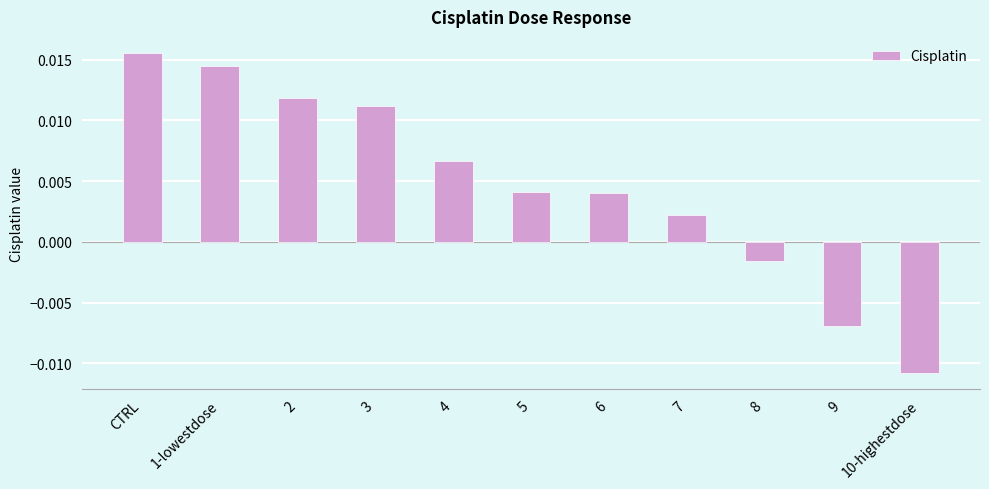

Which has a higher value, 4 or CTRL?

CTRL